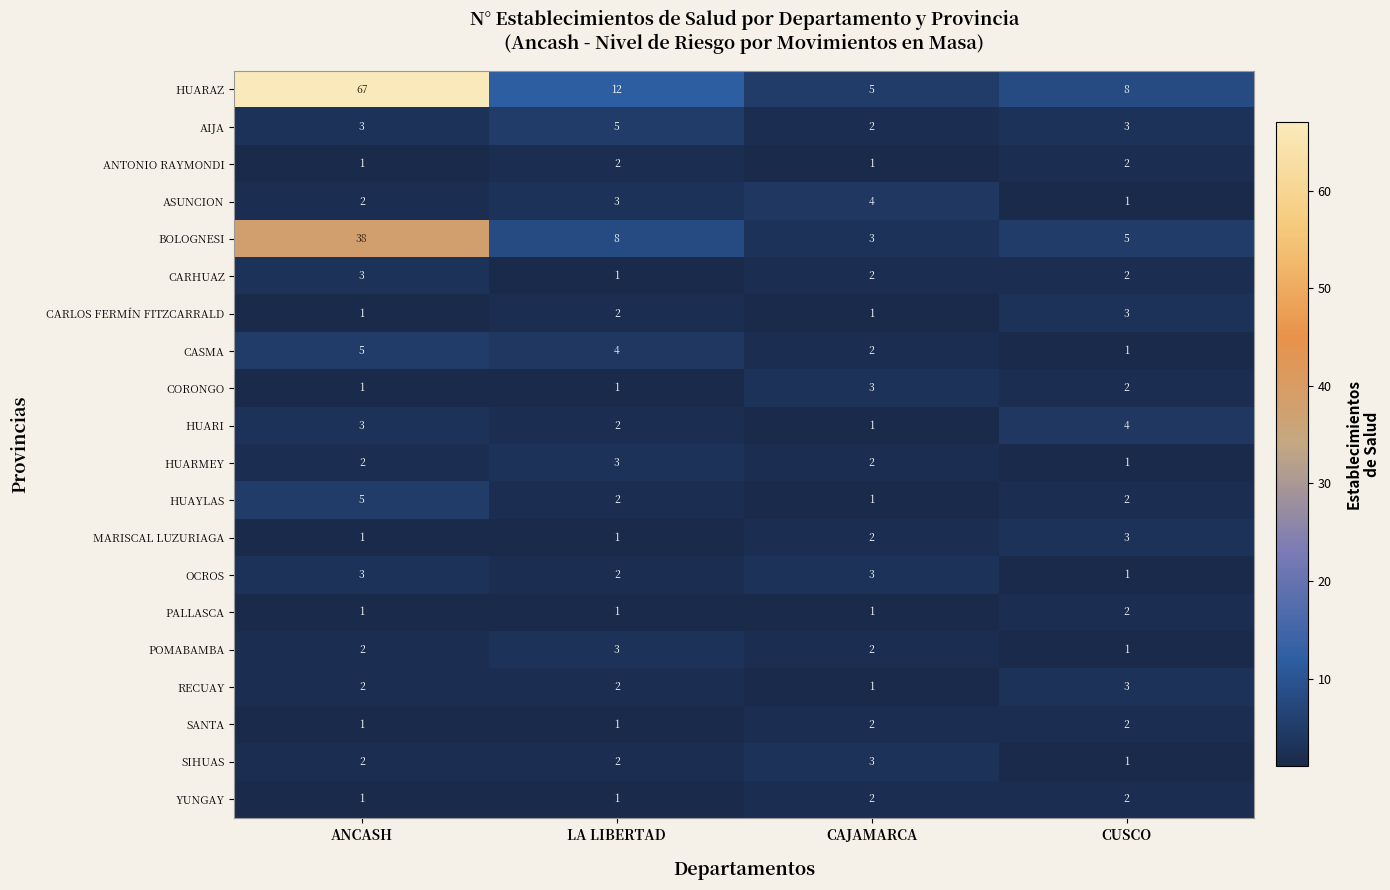

What is the total value across all series at CUSCO?

49